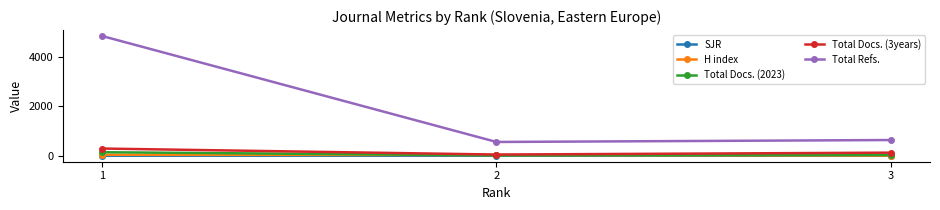

Which series has the largest total across all categories?

Total Refs.